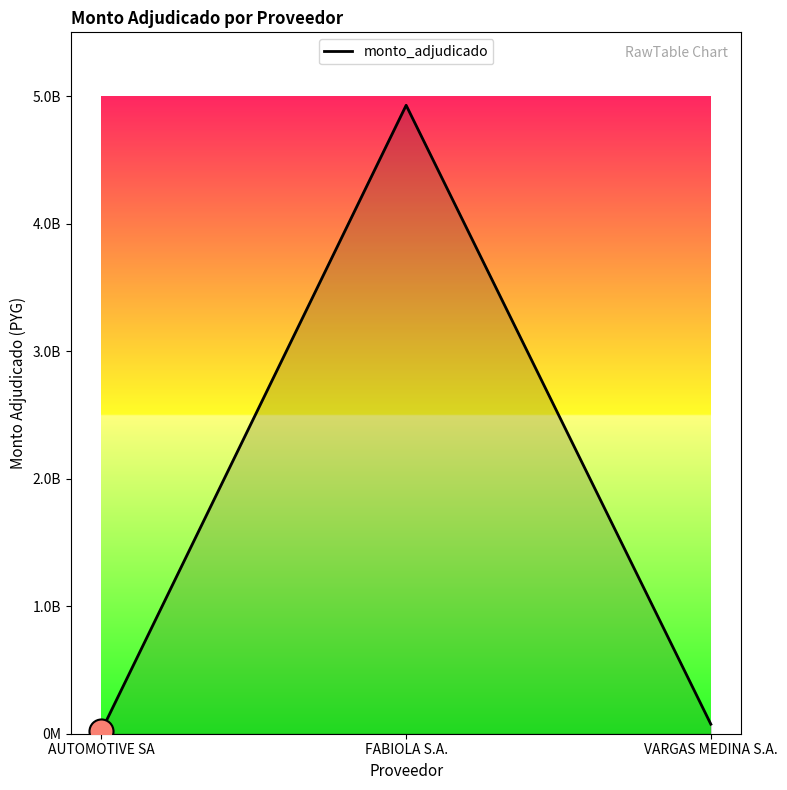

Is this an area chart (filled region under the line)?

Yes